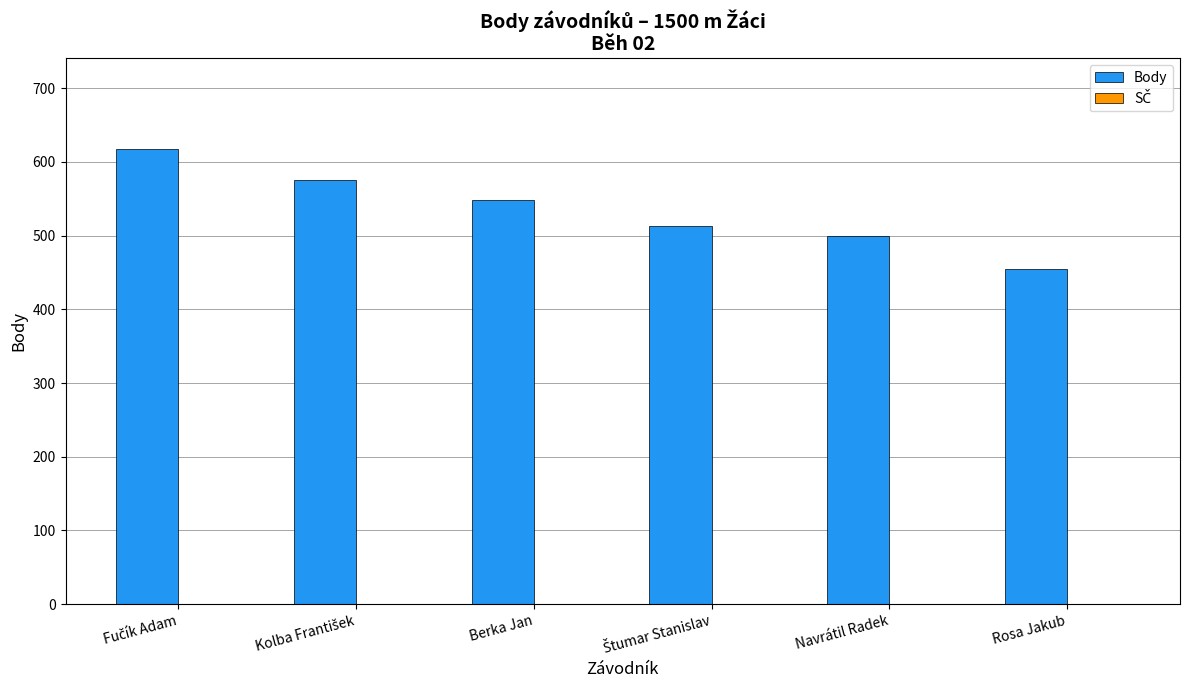

What is the difference between the maximum and minimum values?

163